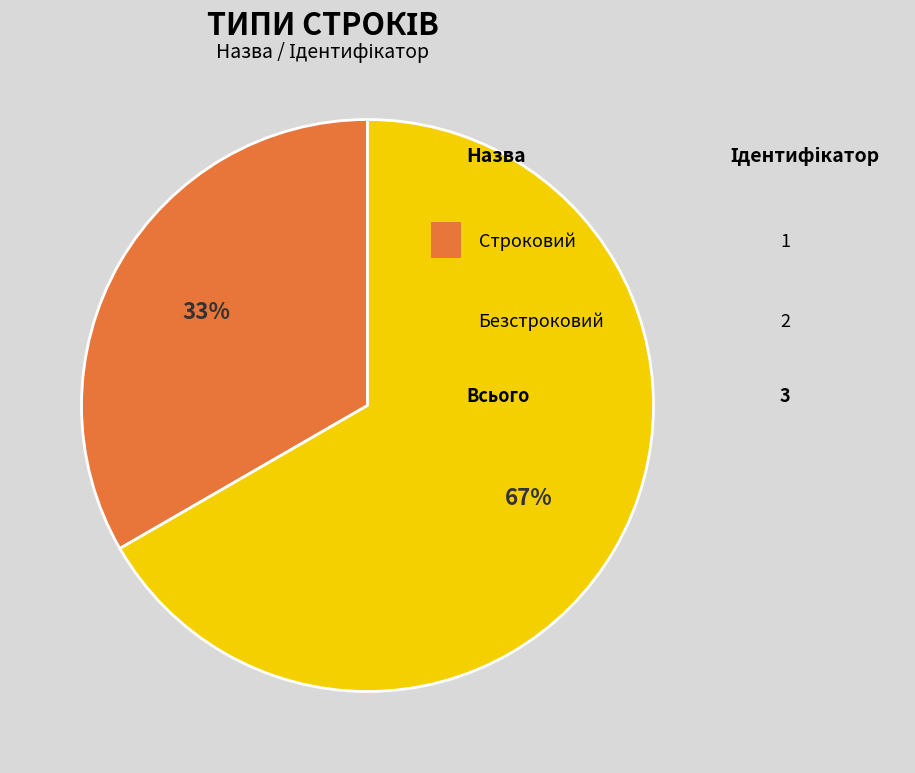

To the nearest percent, what is the average slice percentage?

50%